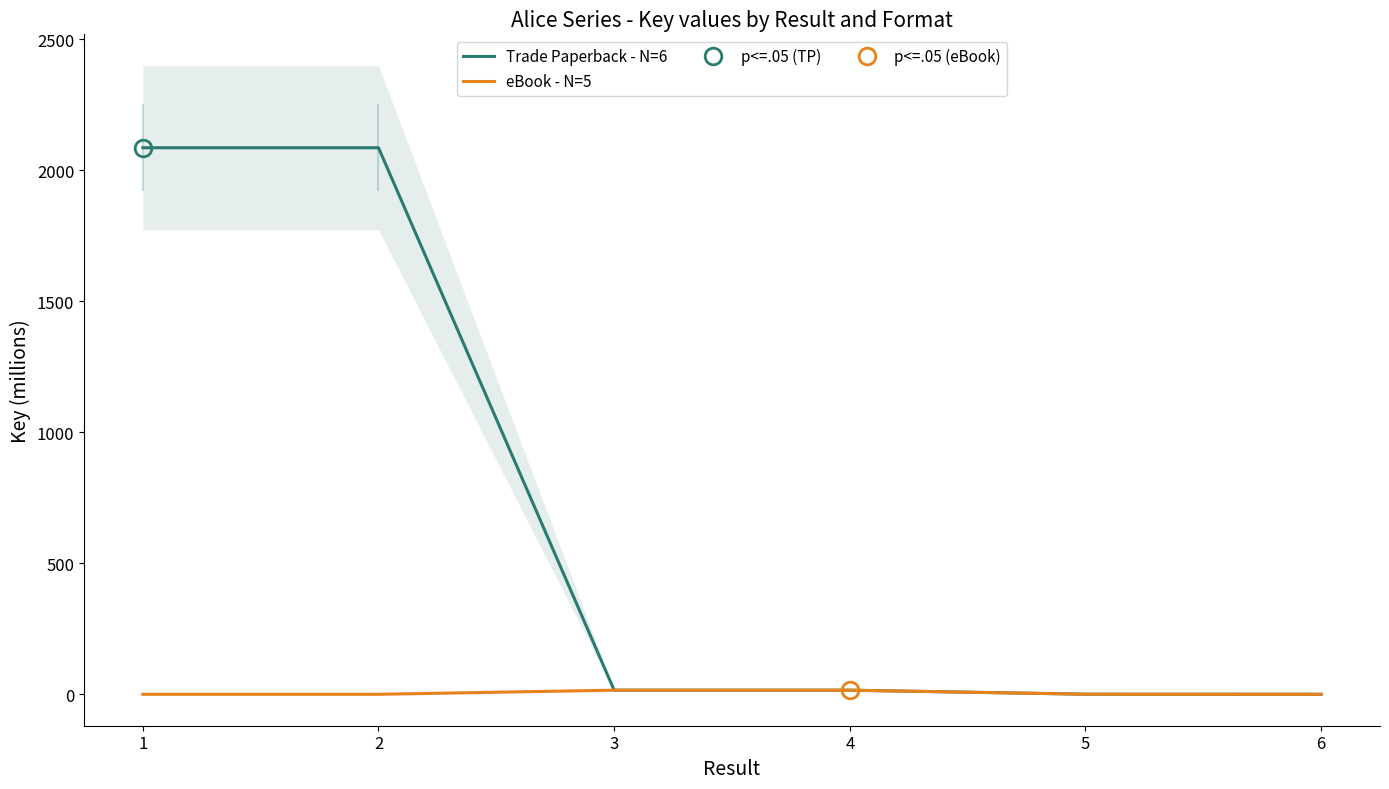

Count the number of data series in this chart.

2